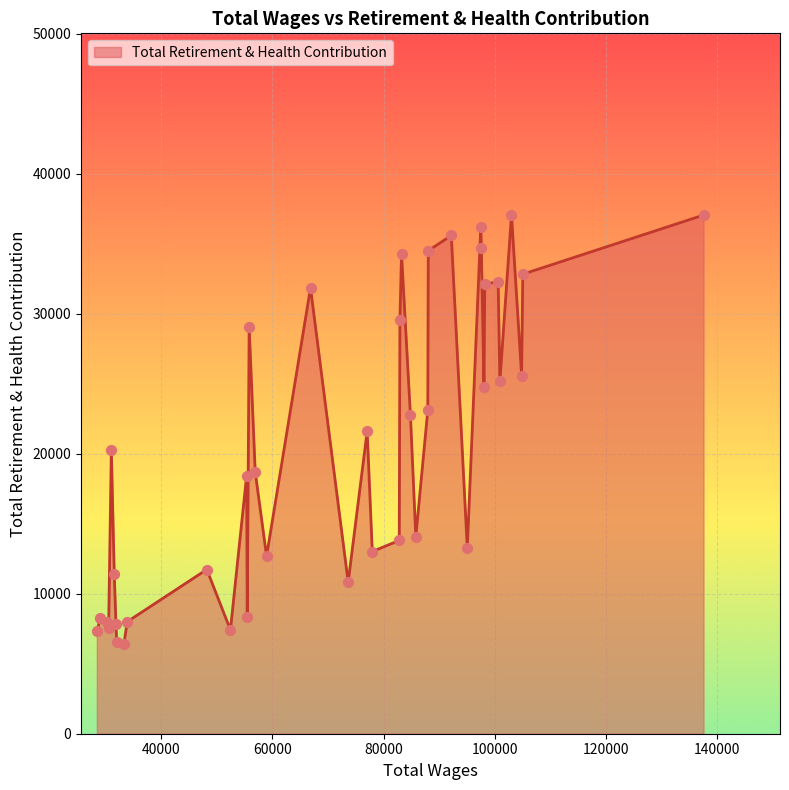

What is the difference between the maximum and minimum values?

30637